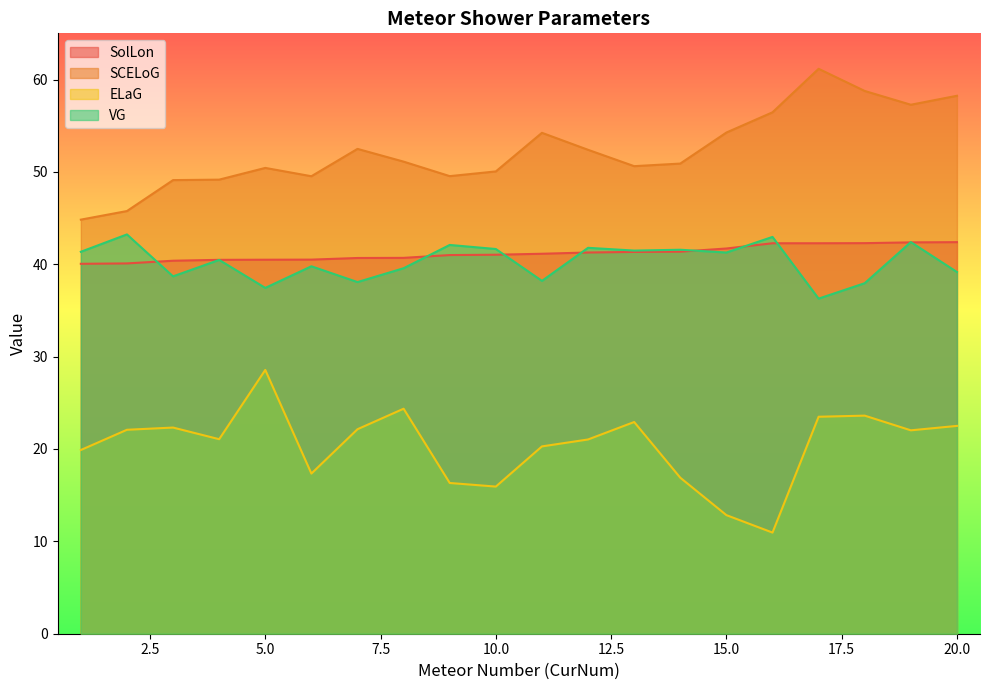

The value of VG at 17 is 23.6. True or false?

False